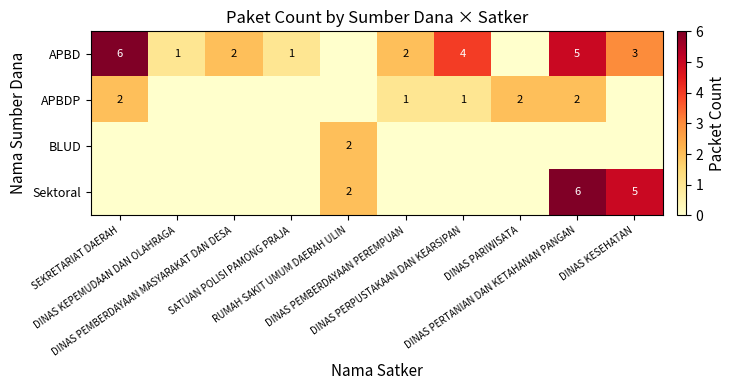

Which series has the largest total across all categories?

APBD